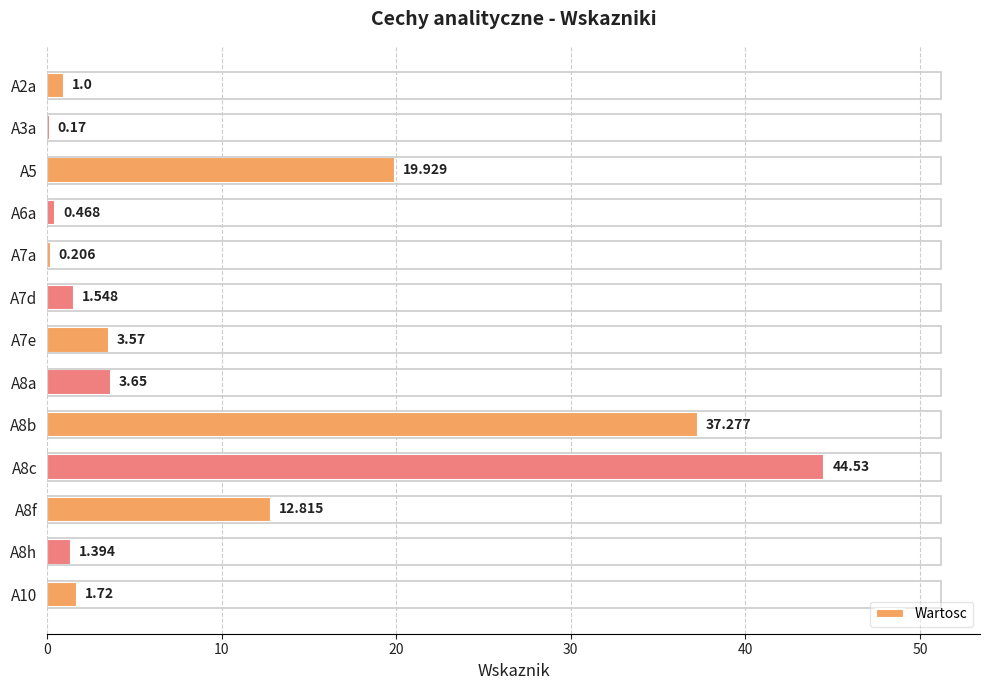

Does the chart contain any negative values?

No